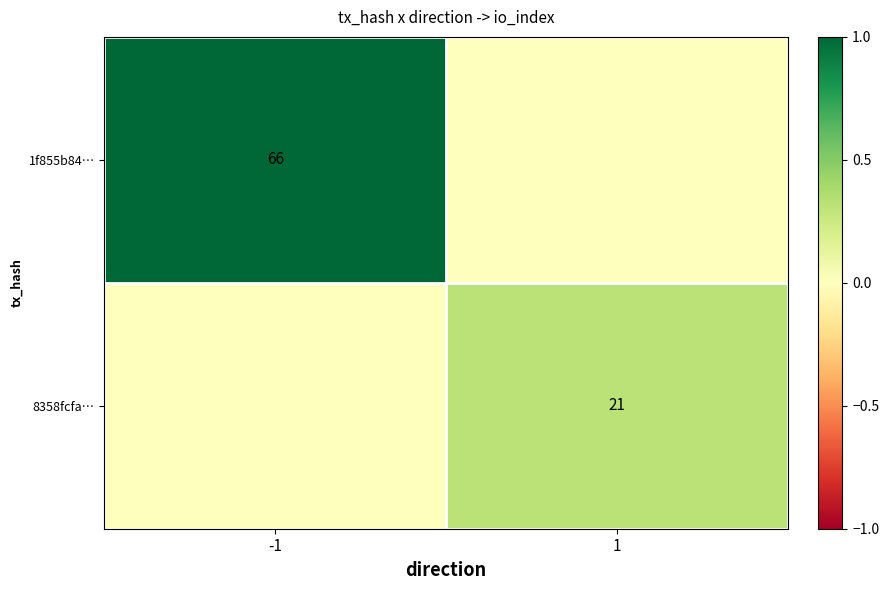

How many categories are shown in the chart?

2